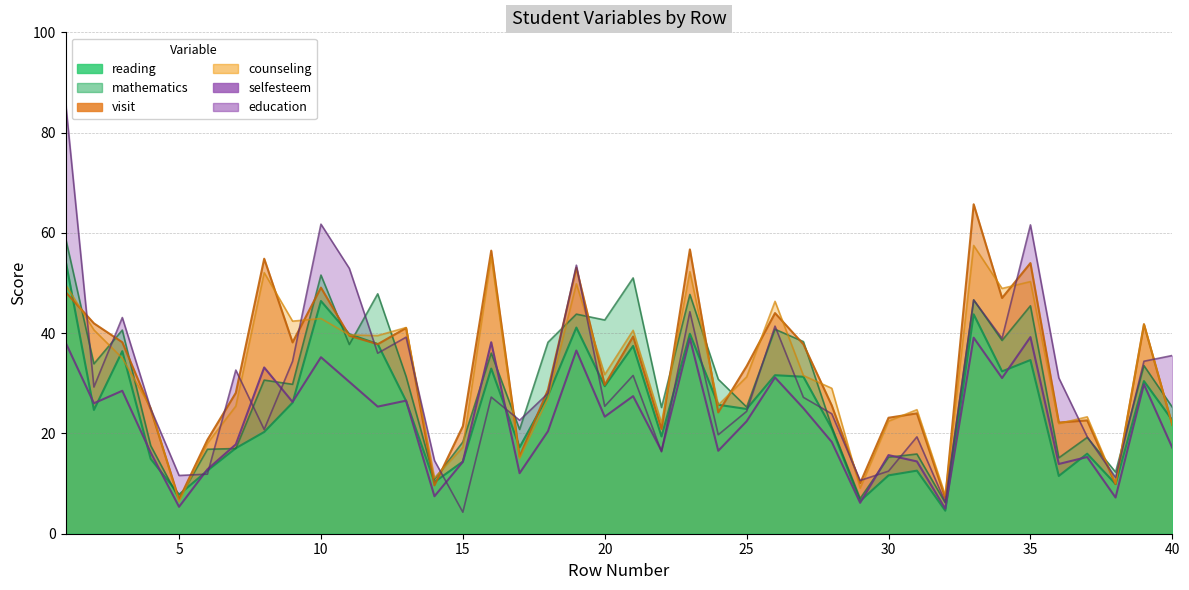

In mathematics, how many points are lower than both neighbors (excluding endpoints)?

14